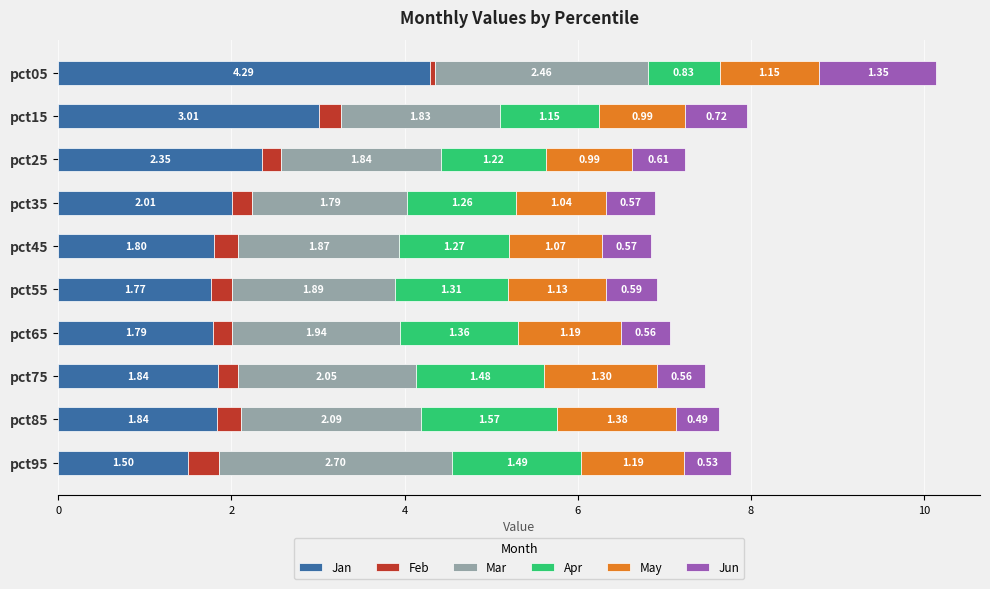

What is the total value across all series at pct65?

7.1